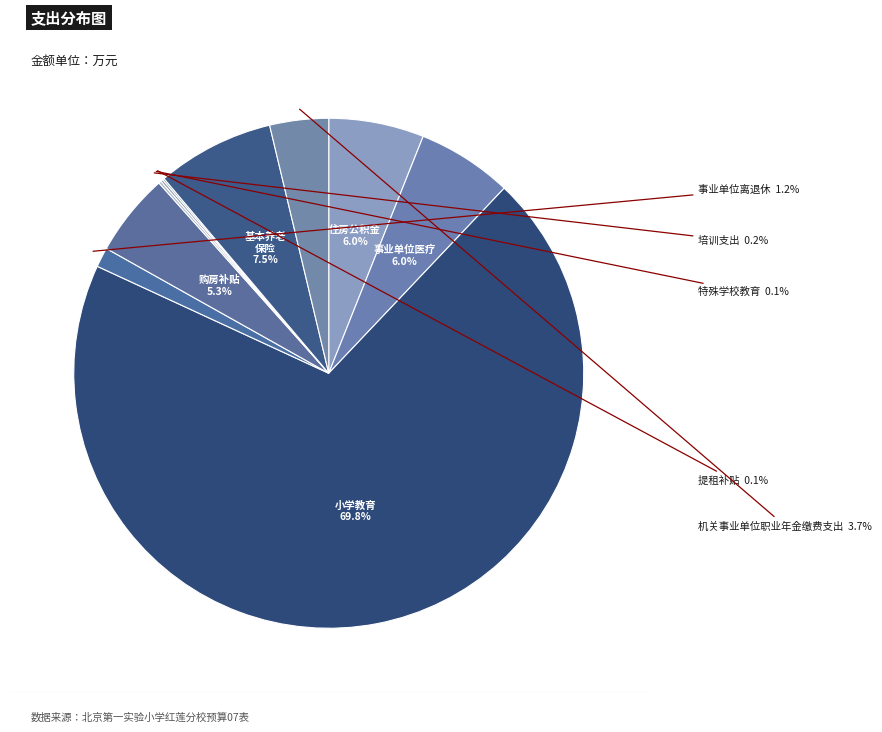

How many segments does this pie chart have?

10